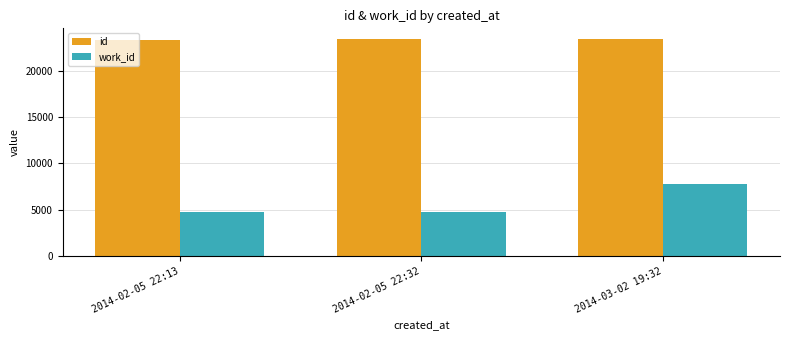

At 2014-03-02 19:32, list the series in order from smallest to largest.

work_id, id